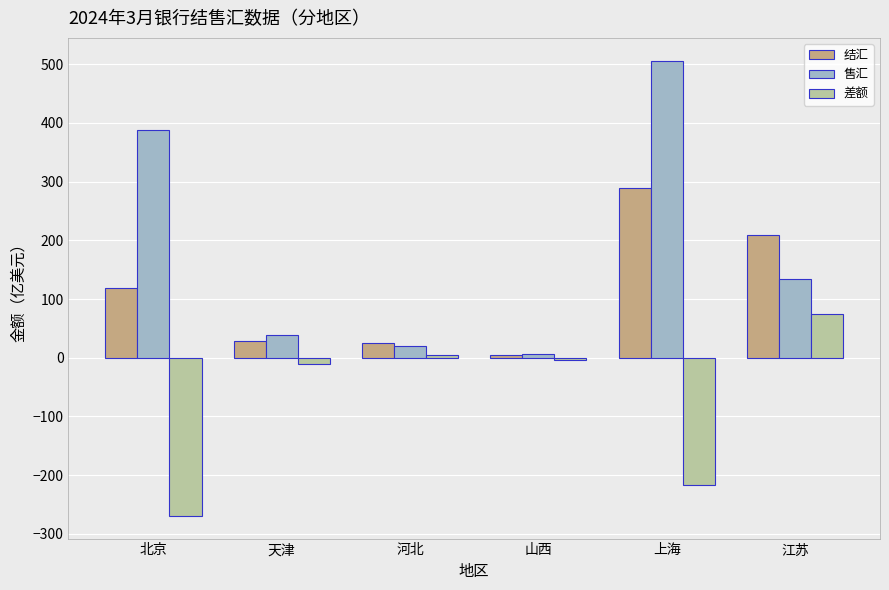

What is the label of the 6th bar from the right?

北京